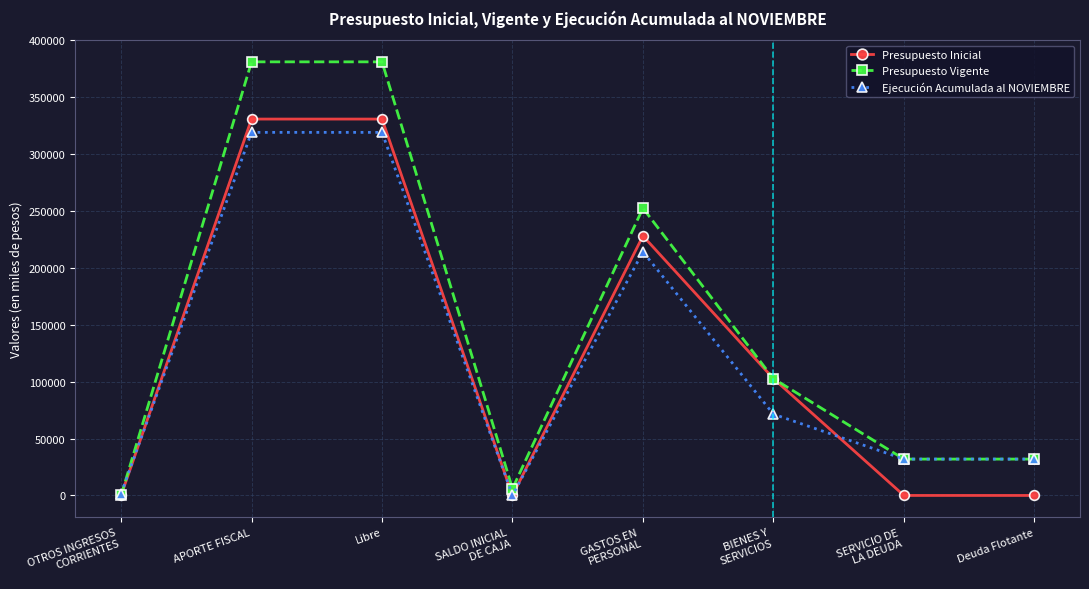

True or false: Ejecución Acumulada al NOVIEMBRE has more than 0 interior local peaks.

True